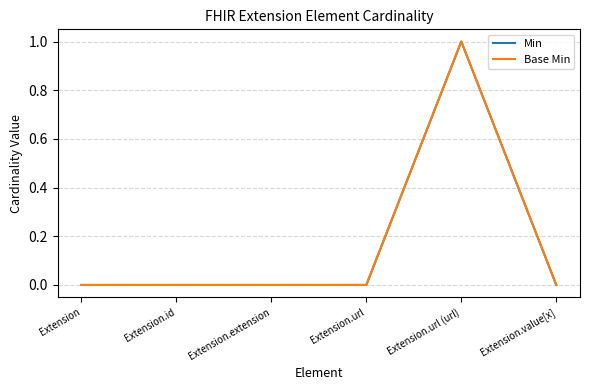

True or false: Min has a value of 0 at Extension.value[x].

True